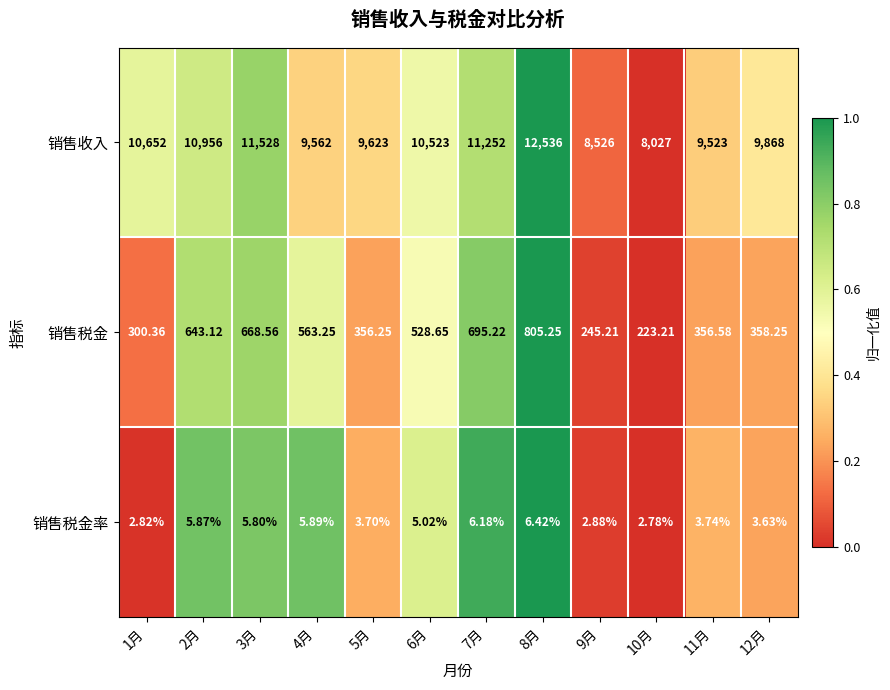

Which series has the widest spread of values?

销售收入